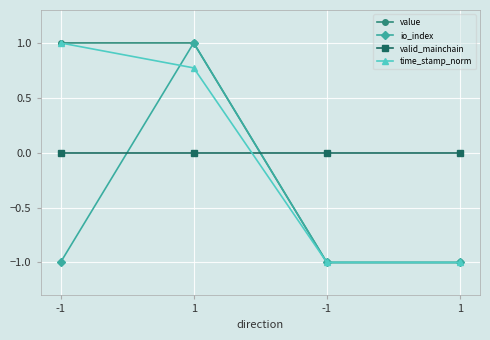

Rank the series at 1 from highest to lowest value.

value, io_index, time_stamp_norm, valid_mainchain